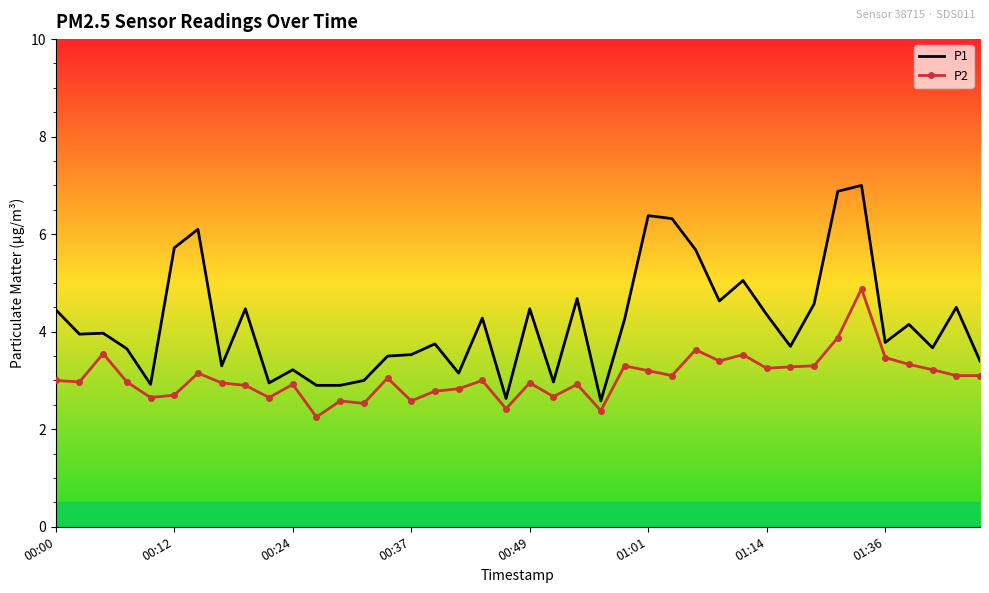

True or false: P1 and P2 cross at least once.

False